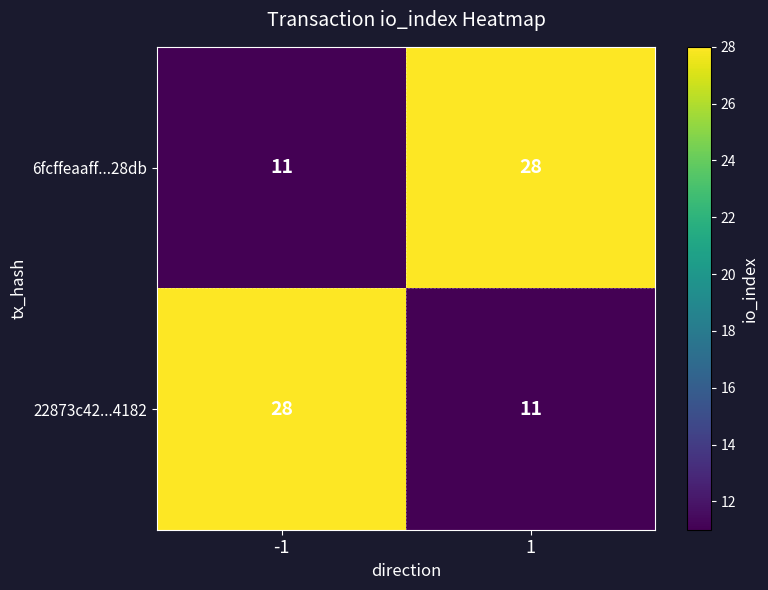

Rank the series at -1 from lowest to highest value.

6fcffeaaff...28db, 22873c42...4182